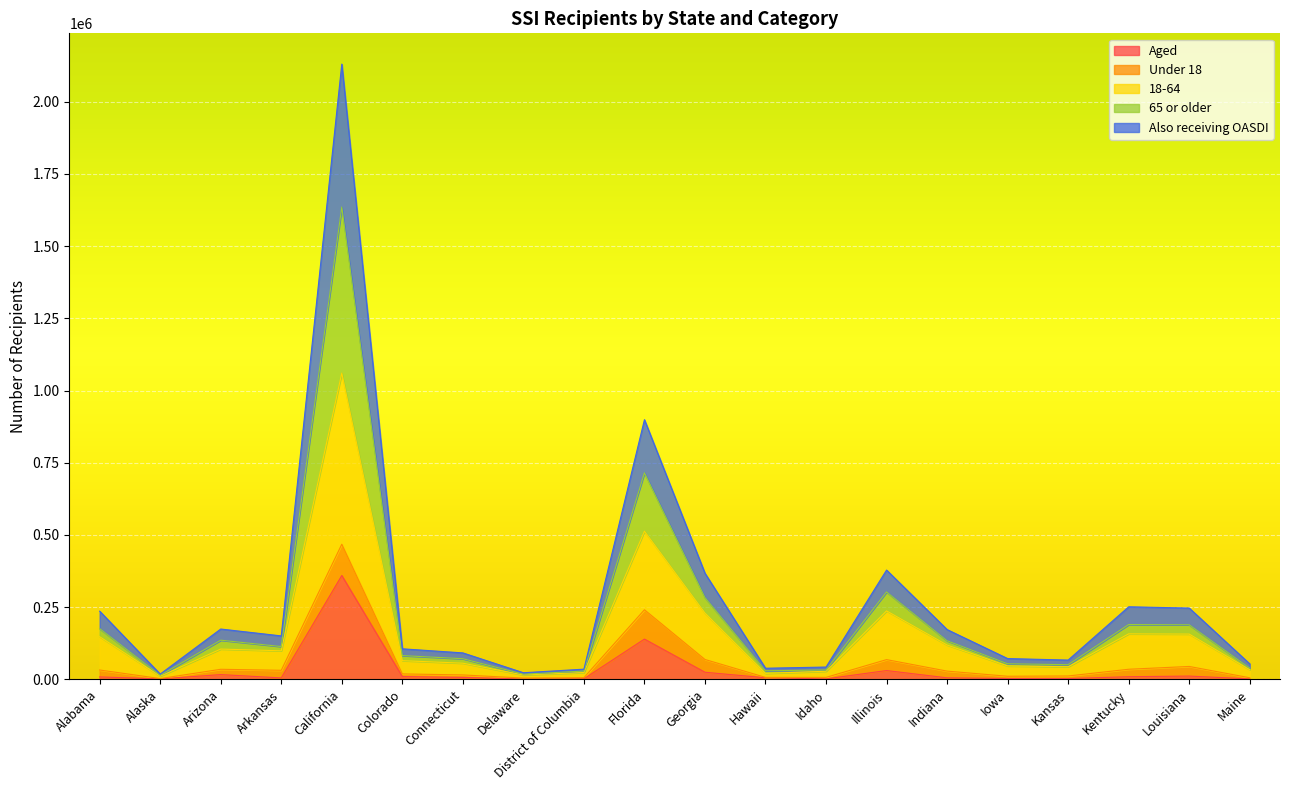

What is the maximum value for Aged?

359679